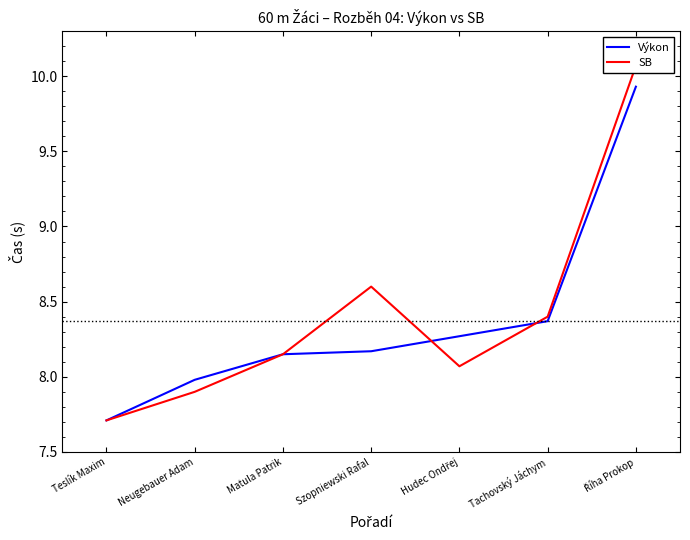

What is the difference between the second highest and minimum values in the SB series?

0.9